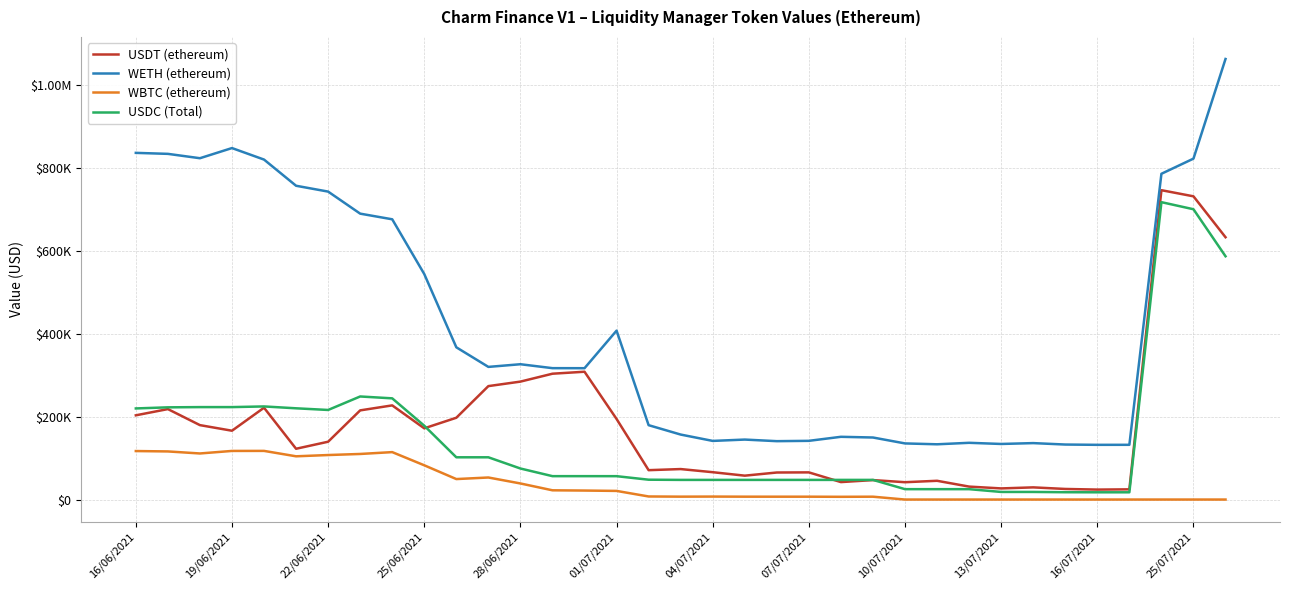

What are all the series names shown in the legend?

USDT (ethereum), WETH (ethereum), WBTC (ethereum), USDC (Total)